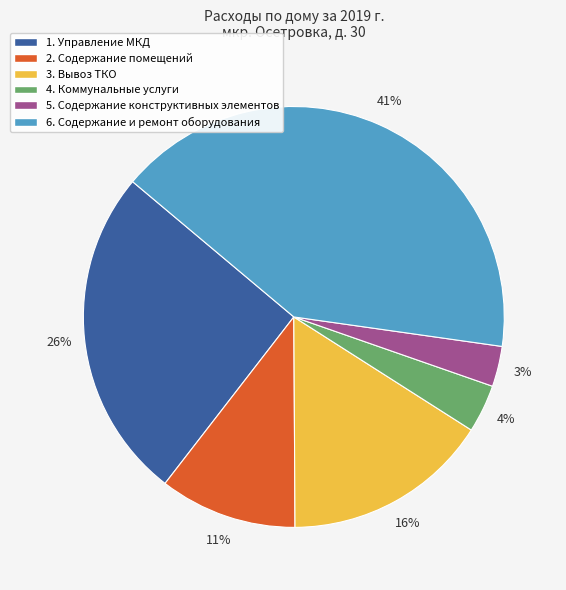

True or false: 6. Содержание и ремонт оборудования accounts for 41% of the total.

True